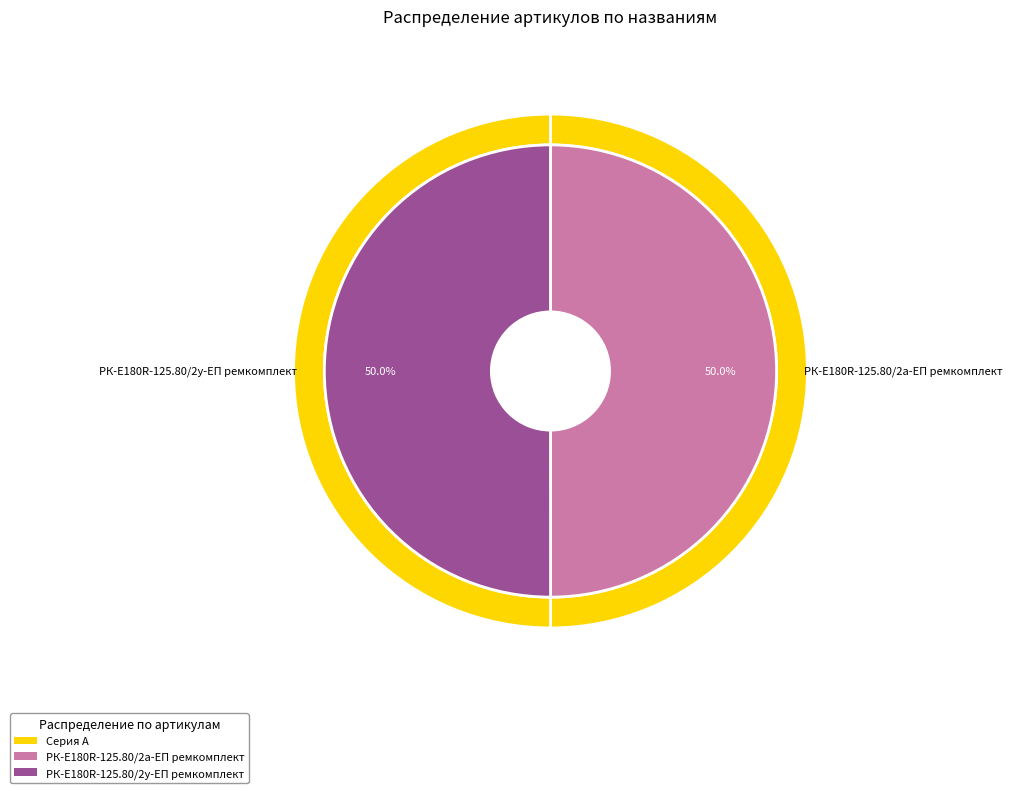

To the nearest percent, what is the average slice percentage?

50%